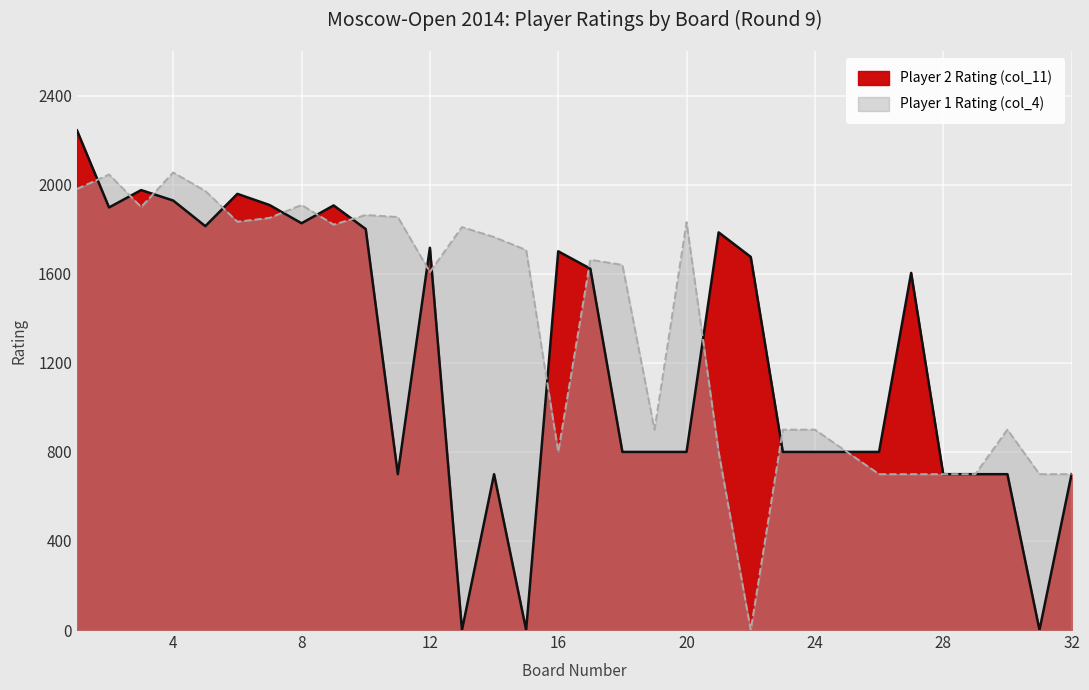

The value of Player 1 Rating (col_4) at 3 is 2812. True or false?

False